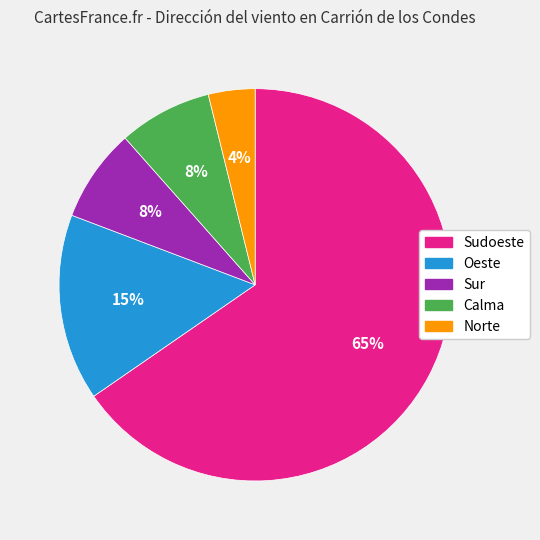

How many segments does this pie chart have?

5